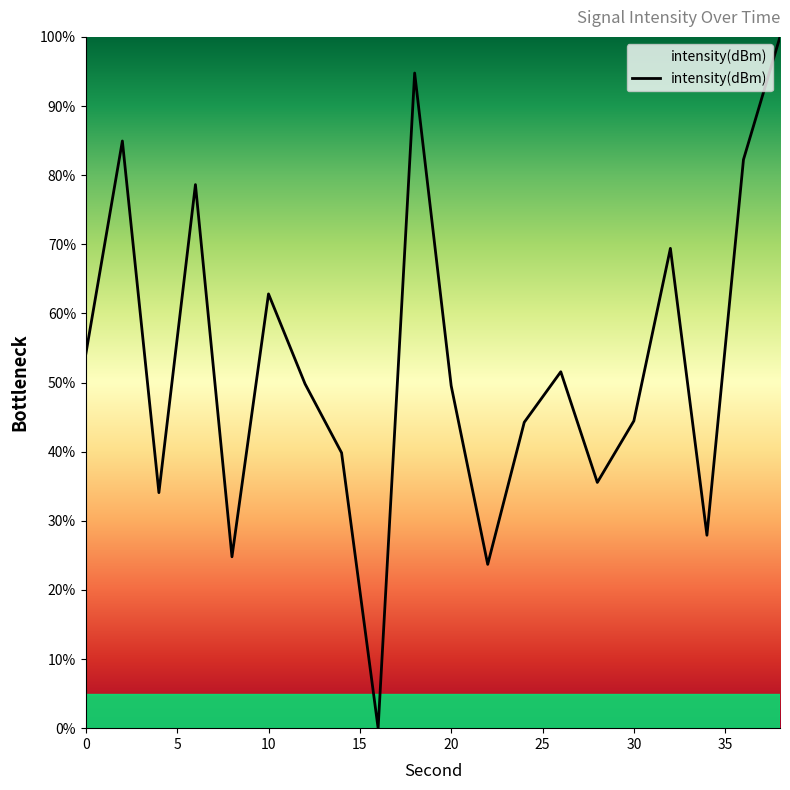

What is the greatest value displayed?

100.0